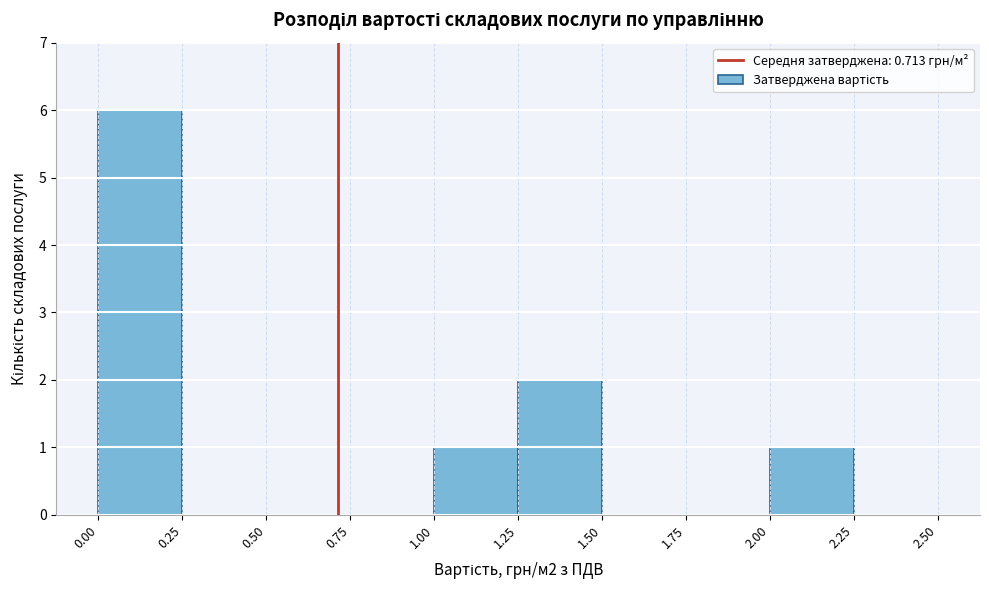

Which range on the x-axis has the tallest bar?

0.00 to 0.25